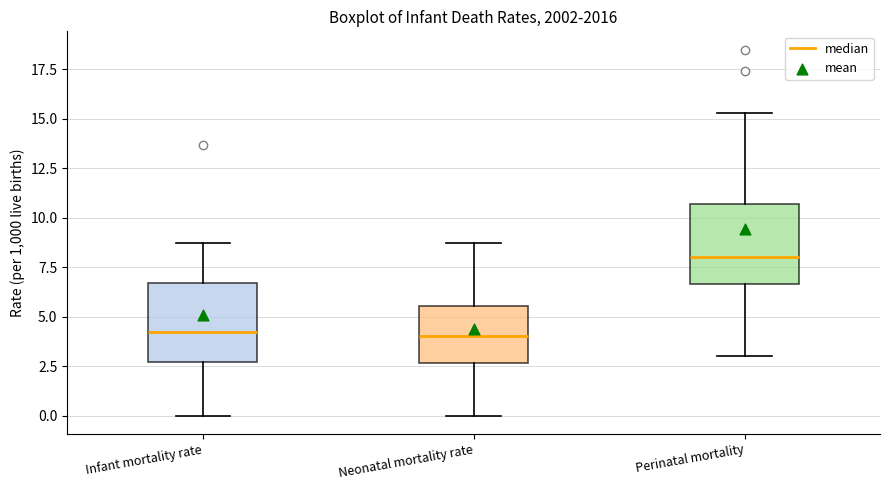

Where does the lower whisker of the box for Perinatal mortality end on the y-axis? The values are not printed on the chart, so give them approximately, as read against the axis.

3.0